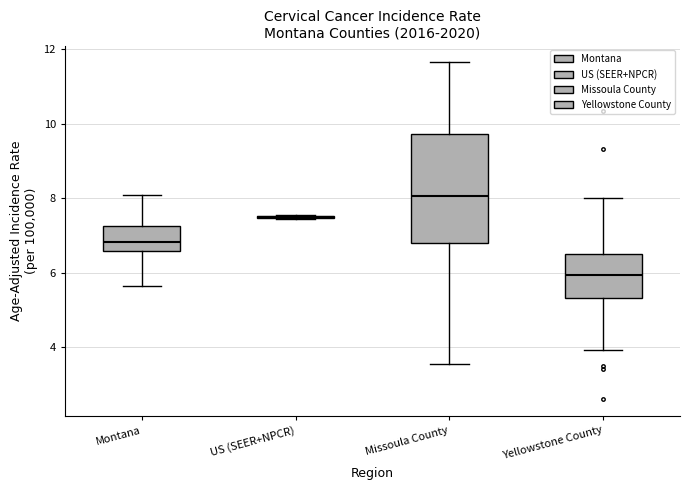

Reading left to right, read every box against the y-axis: the position of its median line, the range the box covers, and the ends of its whiskers. The values are not printed on the chart, so give them approximately, as read against the axis.

Montana: median 6.8, box 6.6 to 7.2, whiskers 5.6 to 8.2
US (SEER+NPCR): box collapsed to a line at 7.4, whiskers 7.4 to 7.6
Missoula County: median 8.0, box 6.8 to 9.8, whiskers 3.6 to 11.6
Yellowstone County: median 6.0, box 5.4 to 6.6, whiskers 4.0 to 8.0